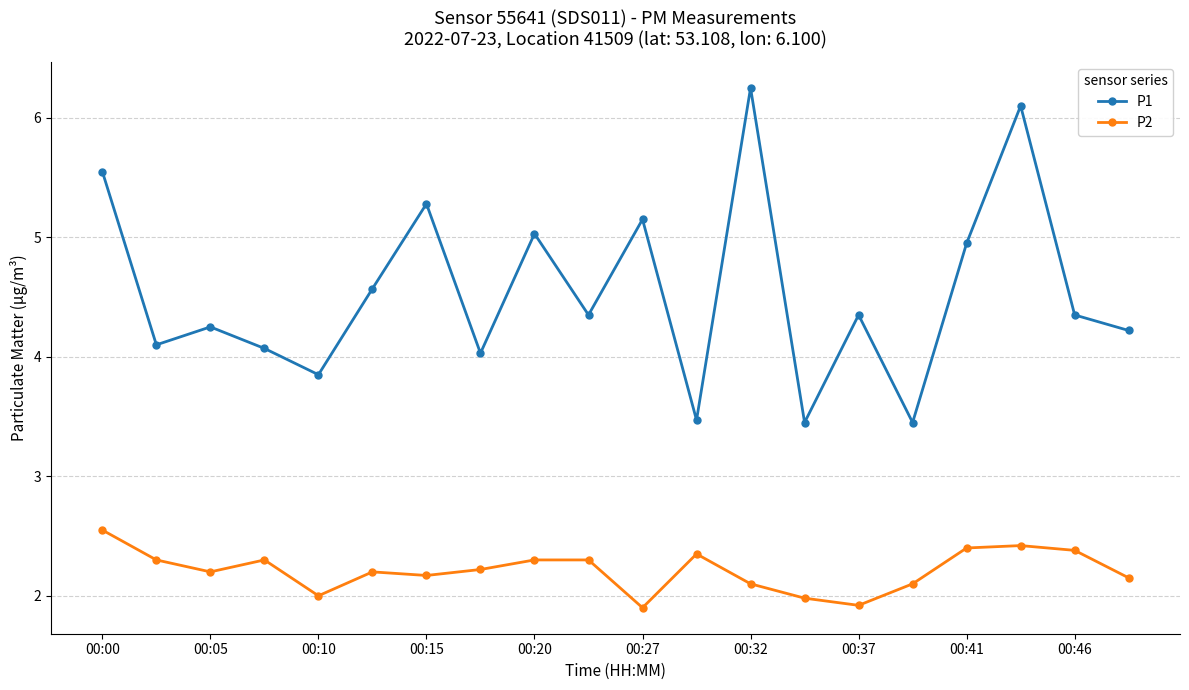

Which series has the widest spread of values?

P1